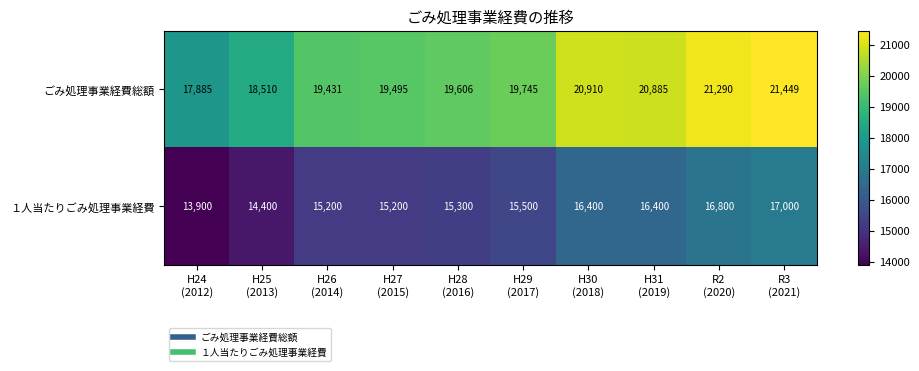

Which series has the largest range (max minus min)?

ごみ処理事業経費総額